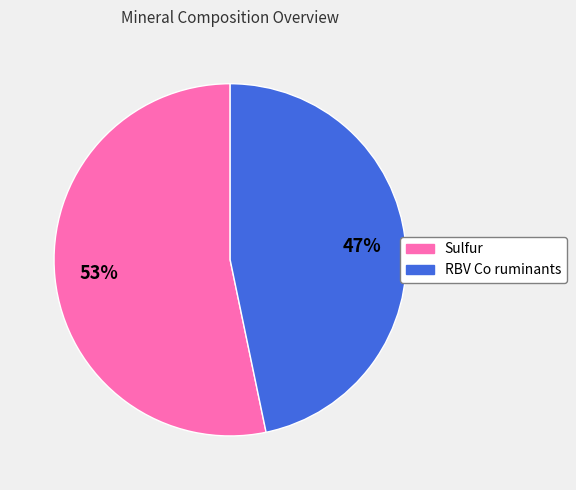

Which has a higher value, RBV Co ruminants or Sulfur?

Sulfur